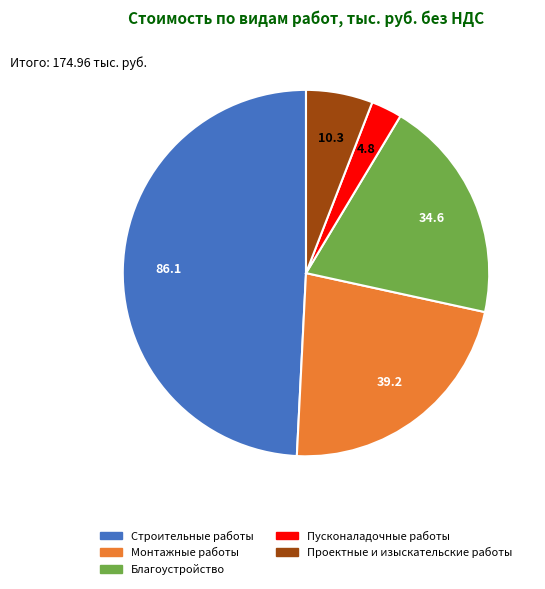

Which has a higher value, Благоустройство or Монтажные работы?

Монтажные работы